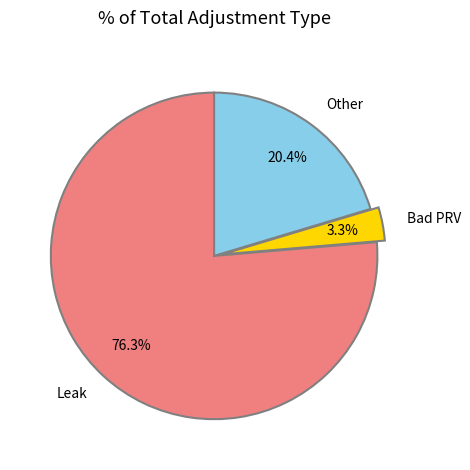

To the nearest percent, what percentage of the pie is Other?

20%